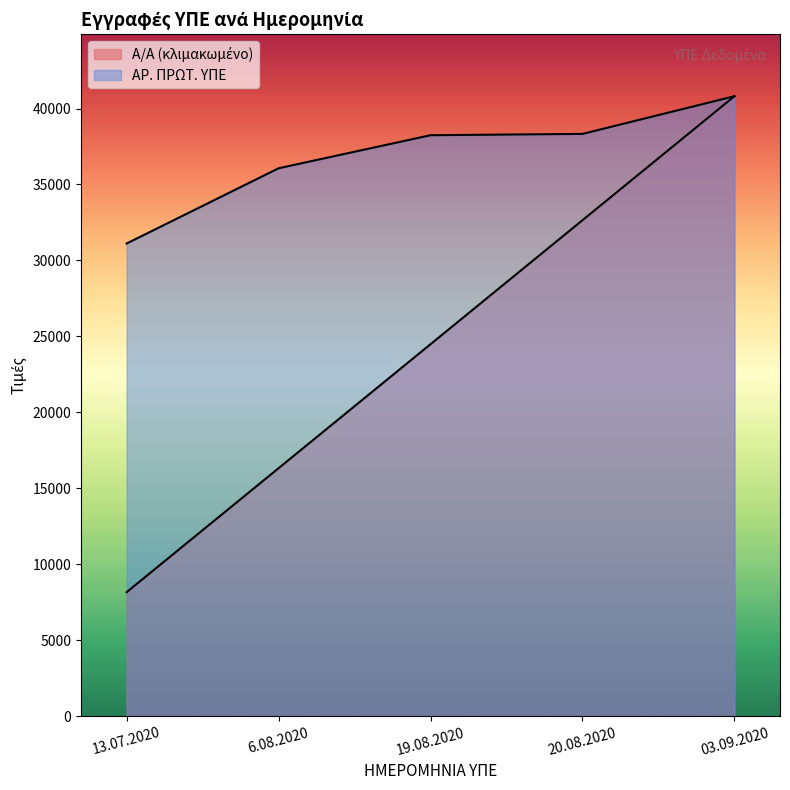

Which series has the largest total across all categories?

ΑΡ. ΠΡΩΤ. ΥΠΕ